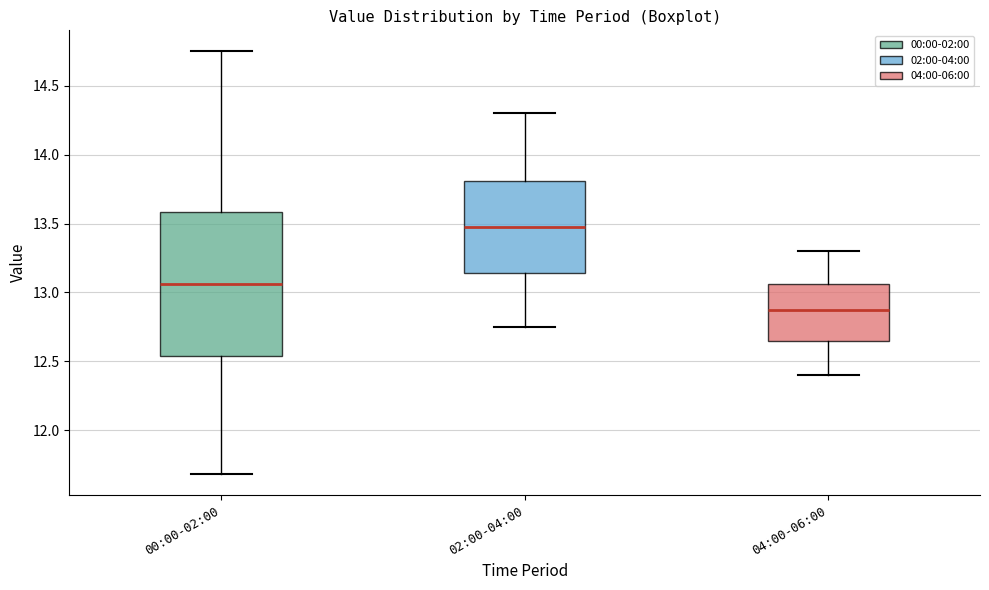

Reading left to right, transcribe this box plot: for each box, give where its median line is, the range the box spans, and where its two whiskers end, as read against the y-axis. The values are not printed on the chart, so give them approximately, as read against the axis.

00:00-02:00: median 13.05, box 12.55 to 13.60, whiskers 11.70 to 14.75
02:00-04:00: median 13.50, box 13.15 to 13.80, whiskers 12.75 to 14.30
04:00-06:00: median 12.90, box 12.65 to 13.05, whiskers 12.40 to 13.30